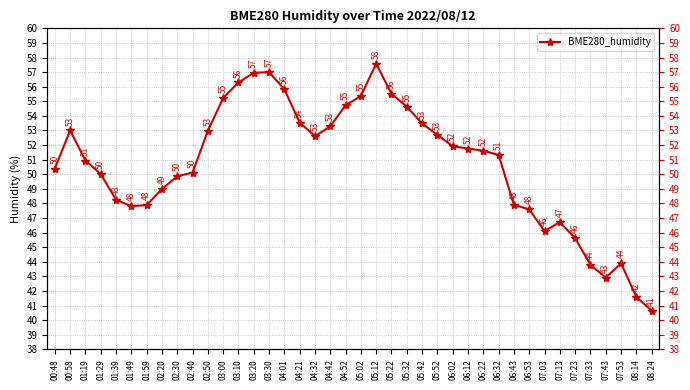

Rank the categories by value from lowest to highest.

08:24, 08:14, 07:43, 07:33, 07:53, 07:23, 07:03, 07:13, 06:53, 01:49, 01:59, 06:43, 01:39, 02:20, 02:30, 01:29, 02:40, 00:48, 01:19, 06:32, 06:22, 06:12, 06:02, 04:32, 05:52, 02:50, 00:58, 04:42, 05:42, 04:21, 05:32, 04:52, 03:00, 05:02, 05:22, 04:01, 03:10, 03:20, 03:30, 05:12